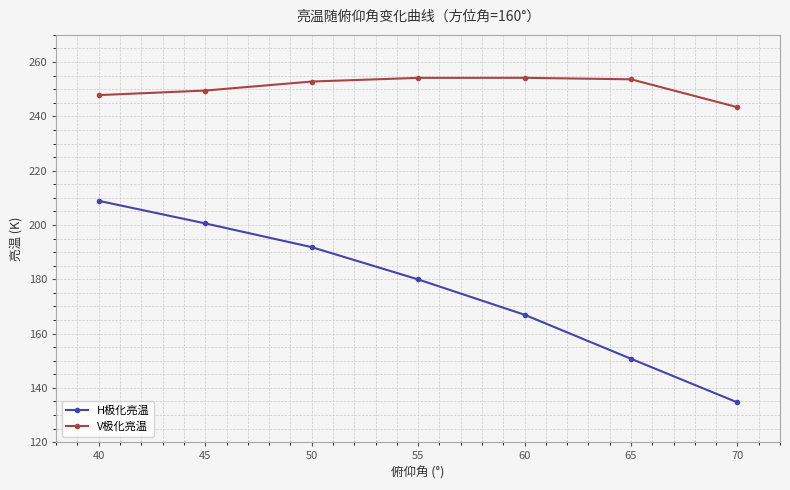

Count the number of data series in this chart.

2